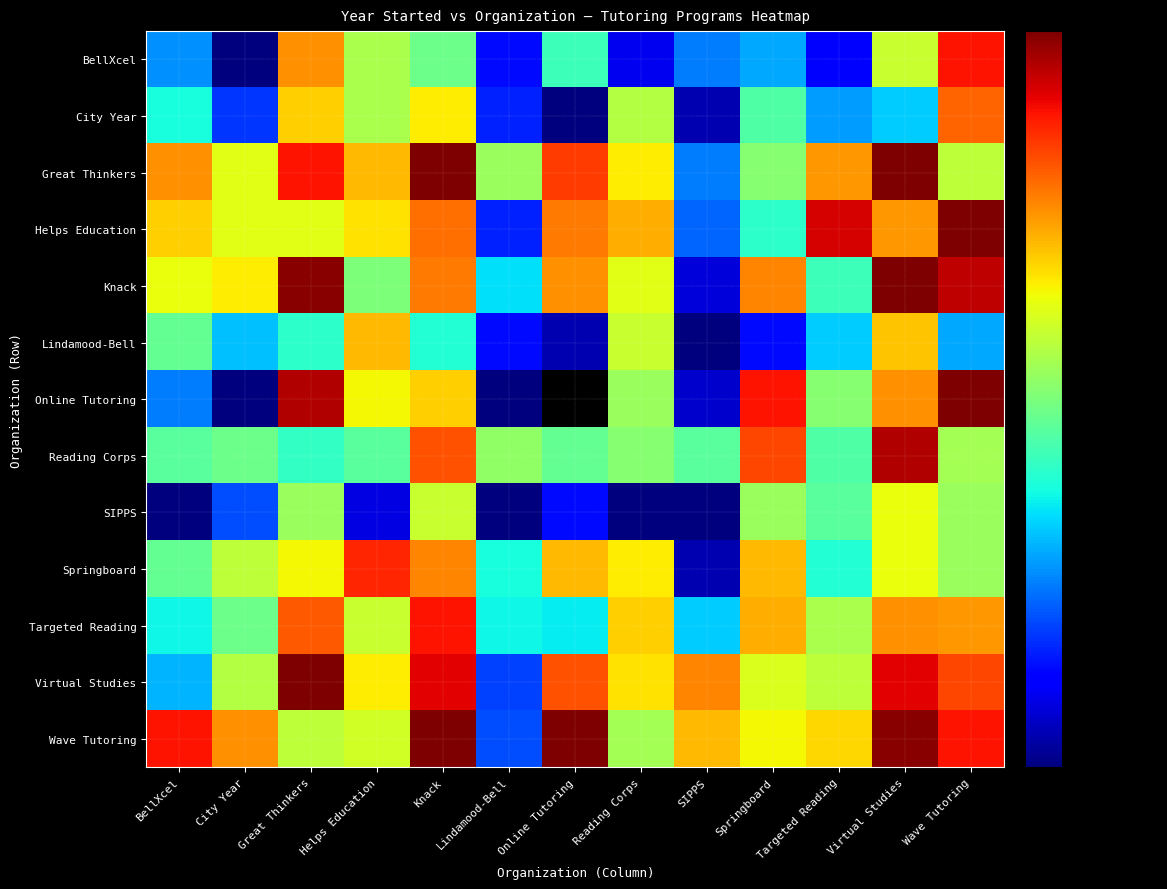

Is the value of Lindamood-Bell at Great Thinkers greater than the value of Wave Tutoring at Virtual Studies?

No